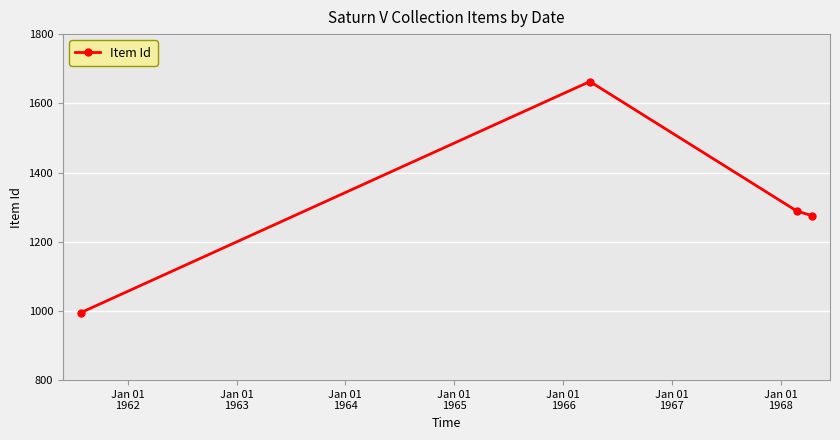

What is the smallest value displayed?

995